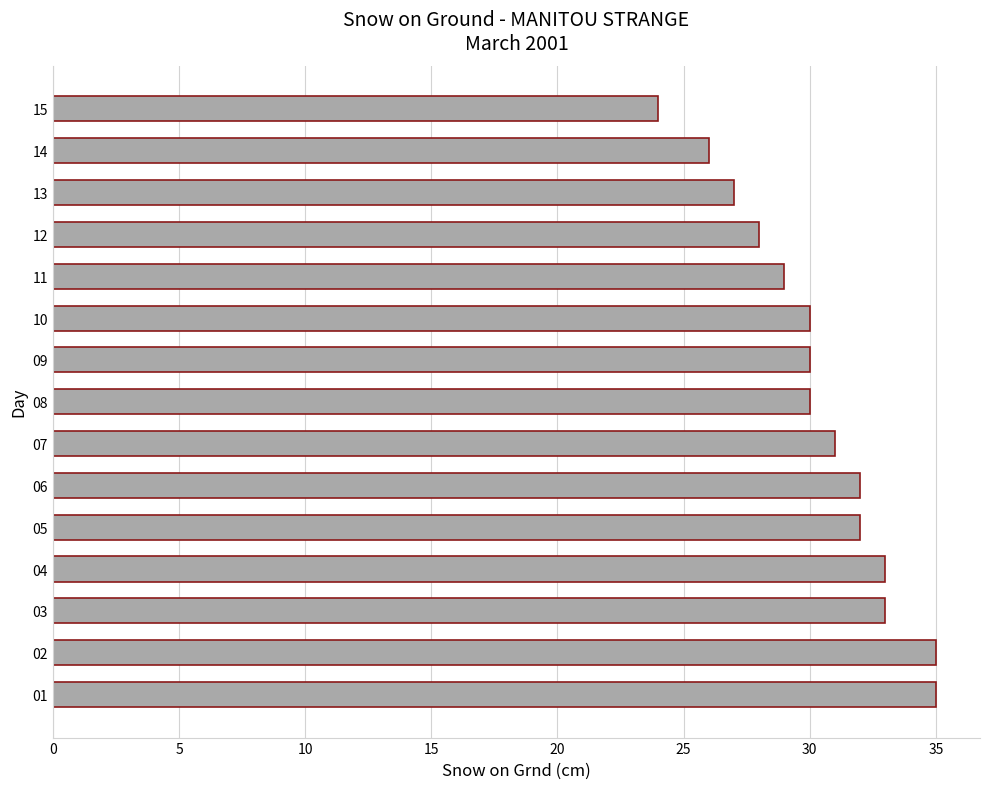

Does the chart contain stacked bars?

No